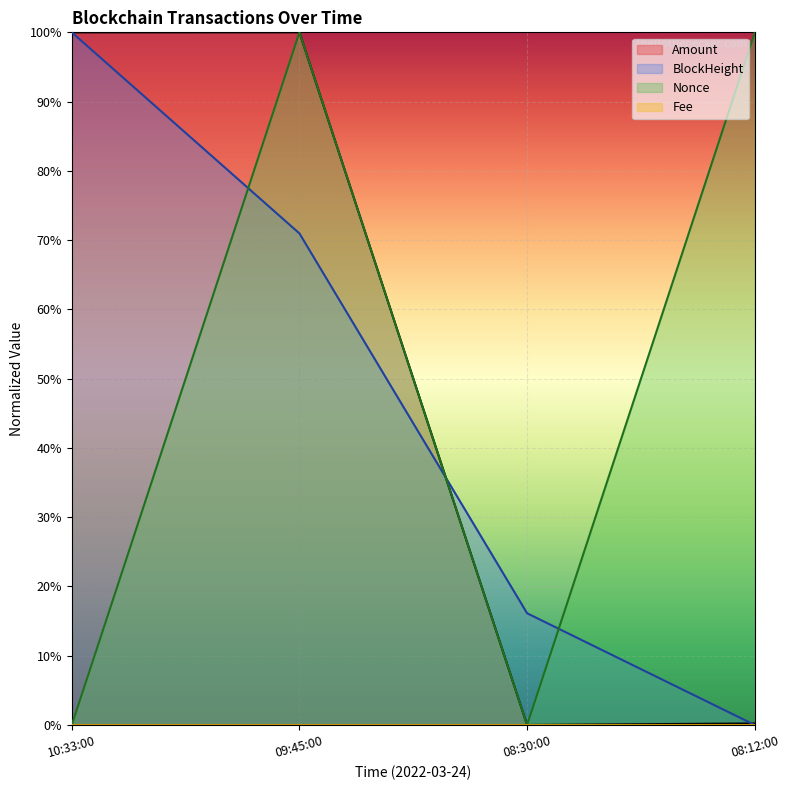

How many BlockHeight values are between 0 and 1?

4